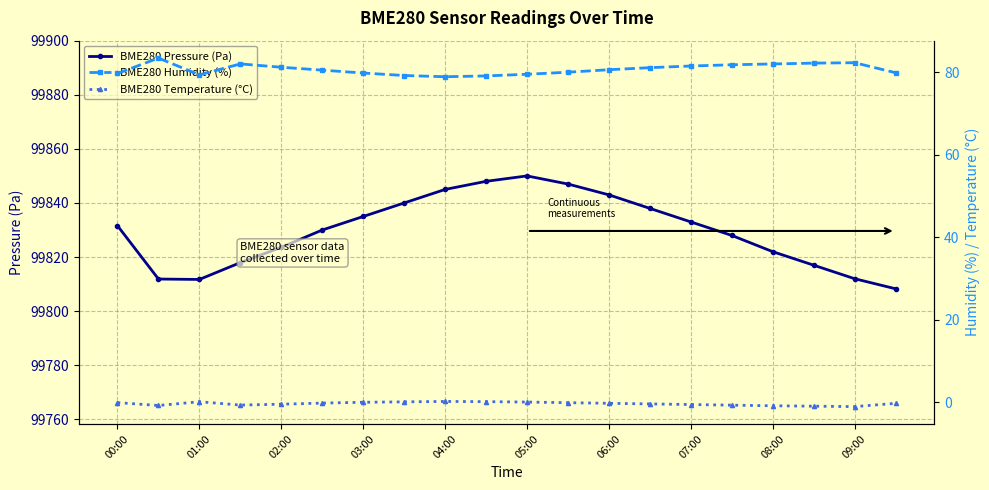

Reading right to left, extract all data points from this chart.

BME280 Pressure (Pa): 99808.3	99812.0	99817.0	99822.0	99828.0	99833.0	99838.0	99843.0	99847.0	99850.0	99848.0	99845.0	99840.0	99835.0	99830.0	99823.6	99817.9	99811.7	99811.9	99831.6
BME280 Humidity (%): 79.9	82.3	82.2	82.0	81.8	81.5	81.1	80.6	80.0	79.5	79.1	78.9	79.2	79.8	80.5	81.2	82.0	79.4	83.4	79.7
BME280 Temperature (°C): -0.3	-1.1	-0.9	-0.8	-0.7	-0.6	-0.4	-0.2	-0.1	0.1	0.1	0.2	0.1	0.0	-0.2	-0.5	-0.7	0.1	-0.8	-0.1